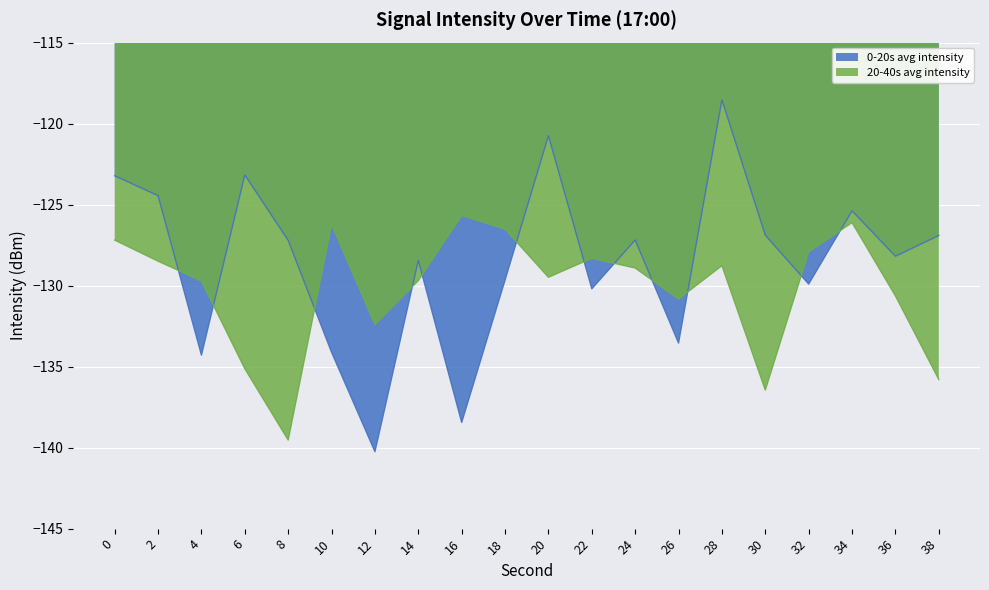

What is the greatest value displayed?

-118.5